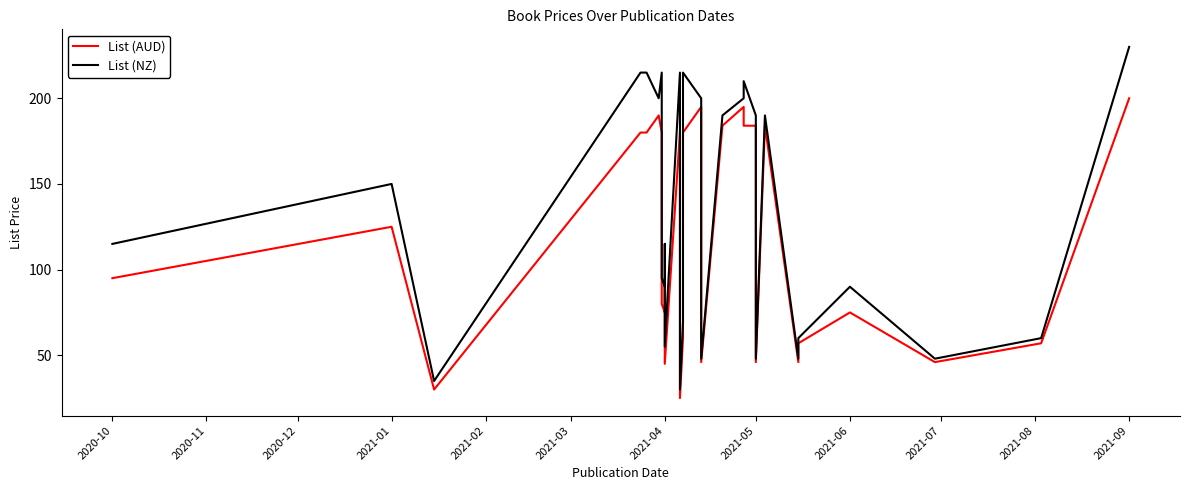

Reading right to left, list all the values displayed in this chart.

List (AUD): 200.0	57.0	46.0	75.0	57.0	57.0	46.0	184.0	46.0	184.0	184.0	195.0	195.0	184.0	184.0	46.0	195.0	180.0	60.0	25.0	180.0	180.0	45.0	90.0	95.0	75.0	80.0	180.0	190.0	180.0	180.0	180.0	30.0	125.0	95.0
List (NZ): 230.0	60.0	48.0	90.0	60.0	60.0	48.0	190.0	48.0	190.0	210.0	200.0	200.0	190.0	190.0	48.0	200.0	215.0	70.0	30.0	215.0	215.0	55.0	110.0	115.0	90.0	95.0	215.0	200.0	215.0	215.0	215.0	35.0	150.0	115.0